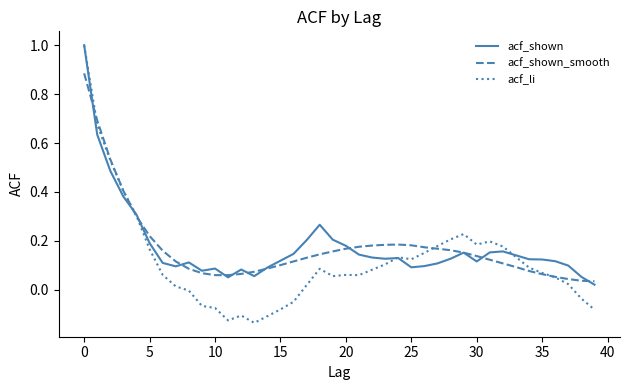

What is the maximum value for acf_li?

1.0